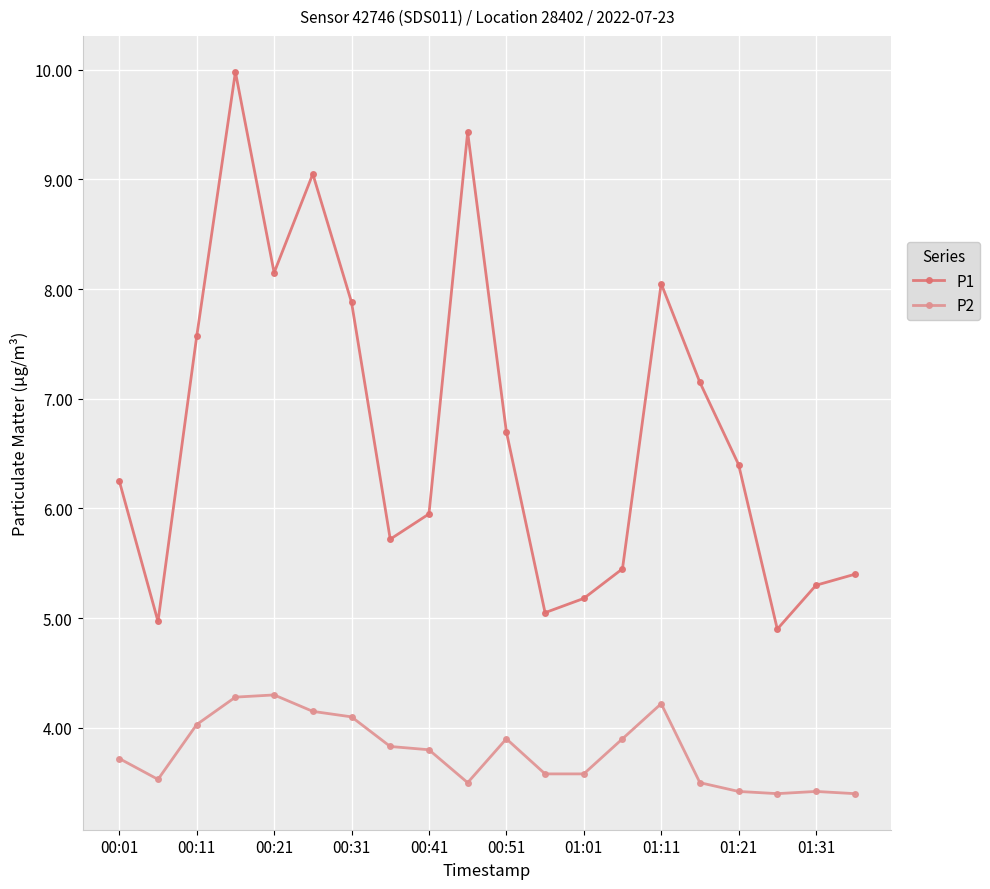

At how many categories does at least one series exceed 7?

8